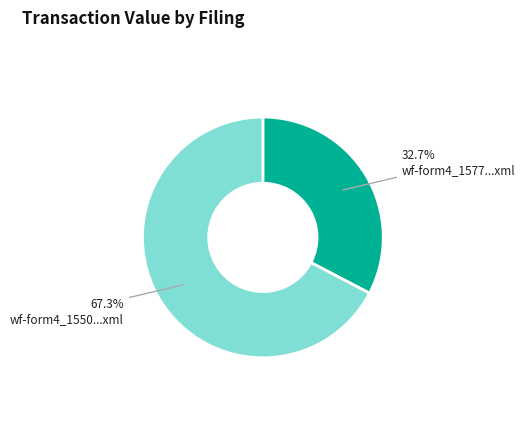

Rank the categories by value from highest to lowest.

wf-form4_1550...xml, wf-form4_1577...xml